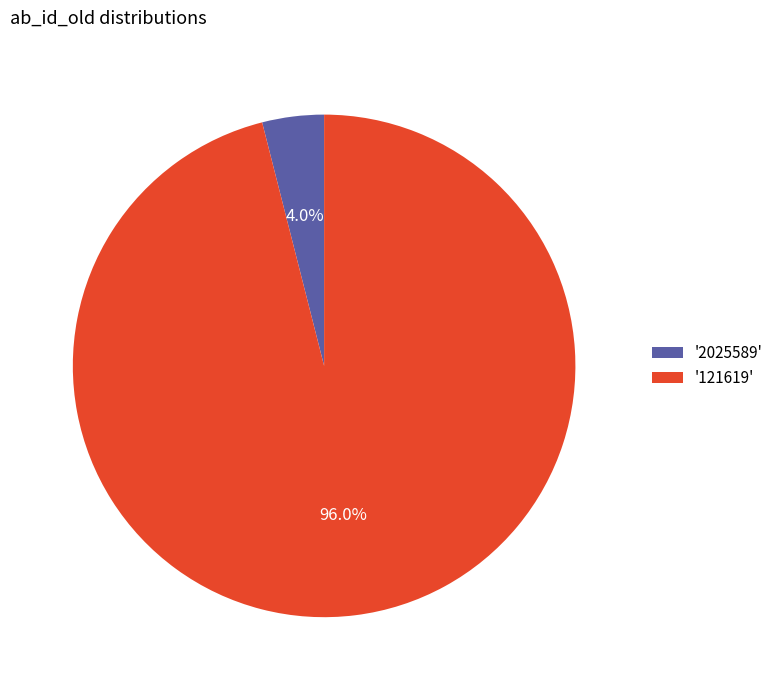

Which category accounts for the majority?

'121619'